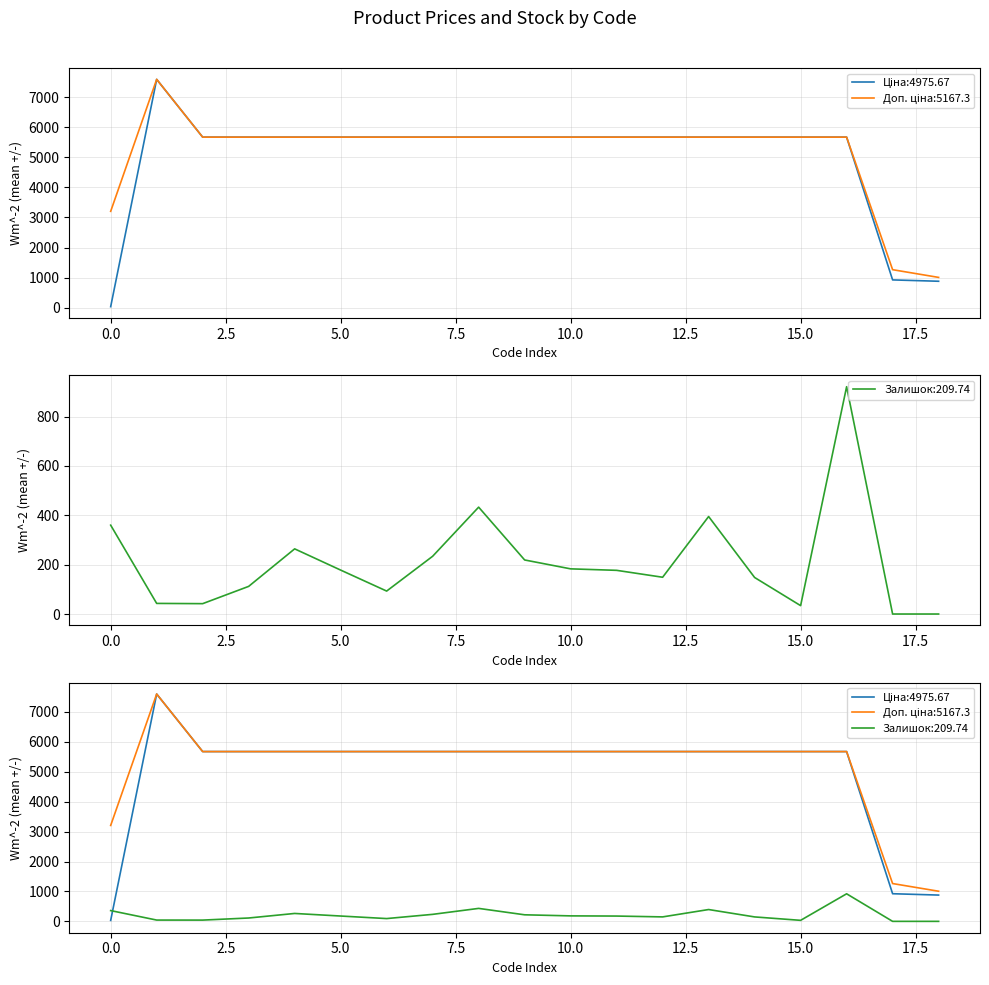

How many data points in Доп. ціна are less than 5673?

3